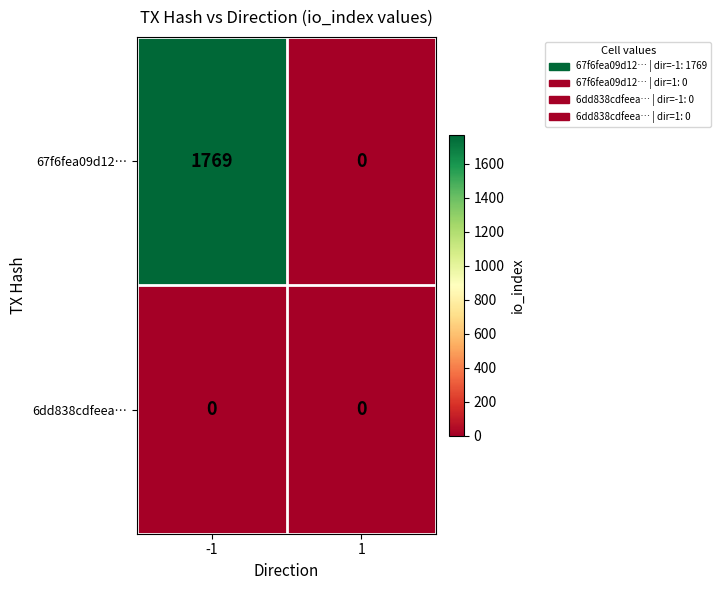

List the series in order of their peak value, lowest first.

6dd838cdfeea…, 67f6fea09d12…